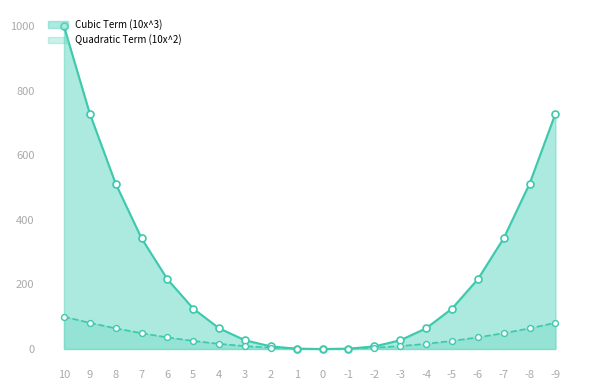

Is the value of Cubic Term (10x^3) at 7 greater than the value of Quadratic Term (10x^2) at -6?

Yes